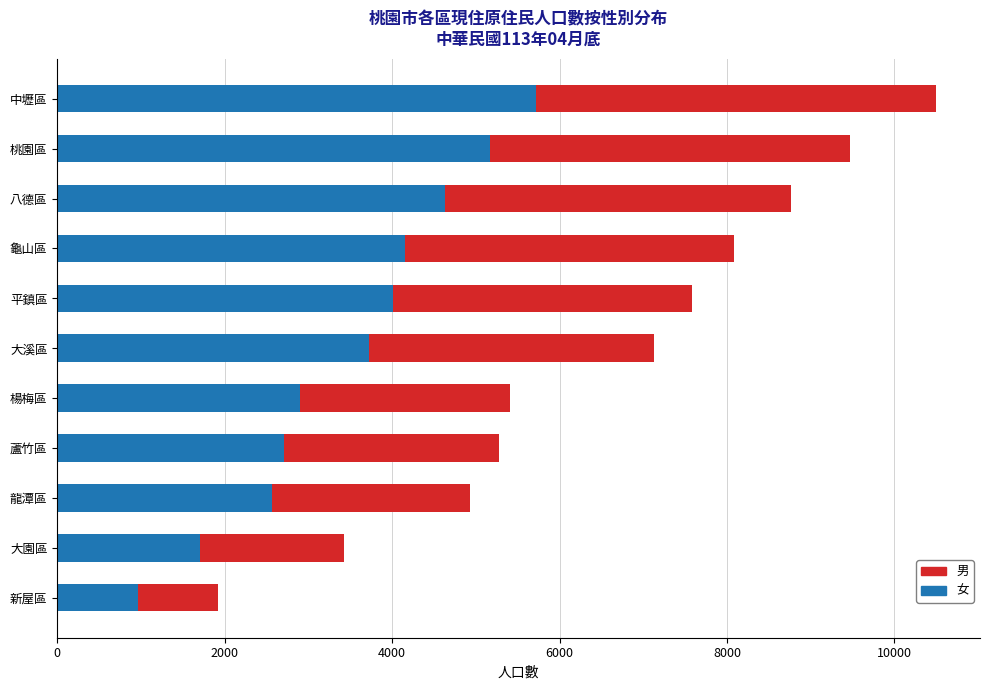

At which category is the sum across all series the highest?

中壢區